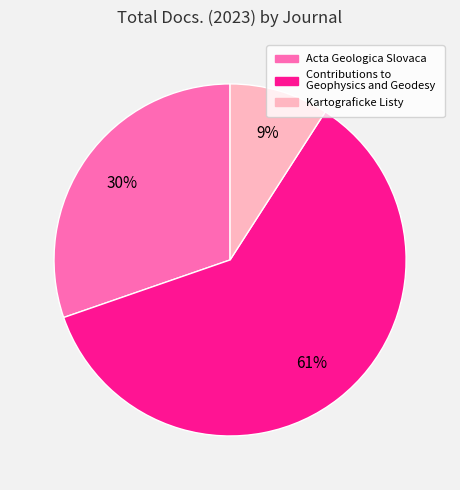

How many slices are in this pie chart?

3